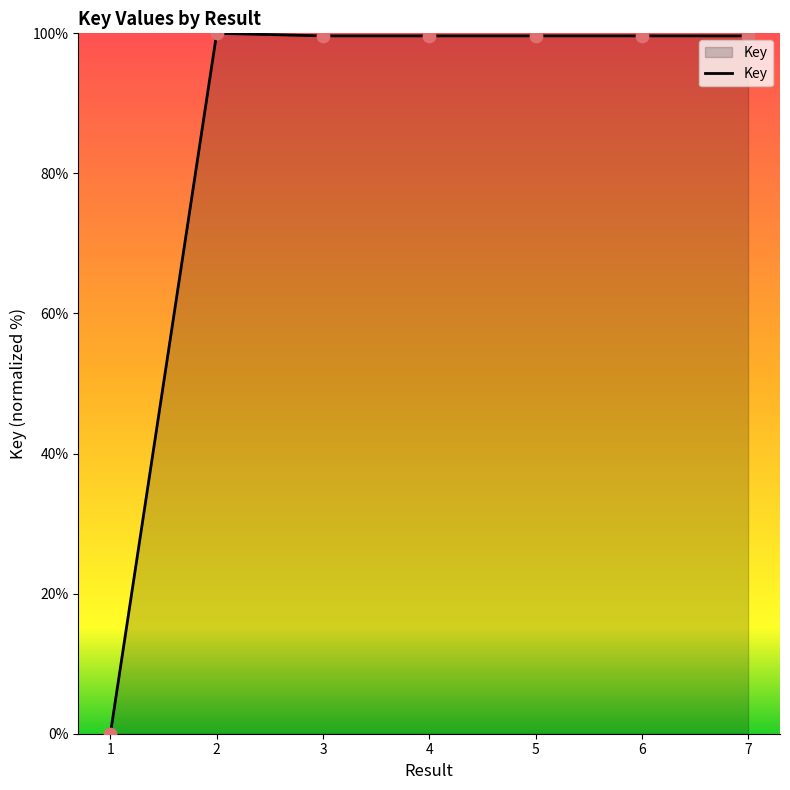

Approximately how many times larger is the value at 3 compared to 6?

1.0